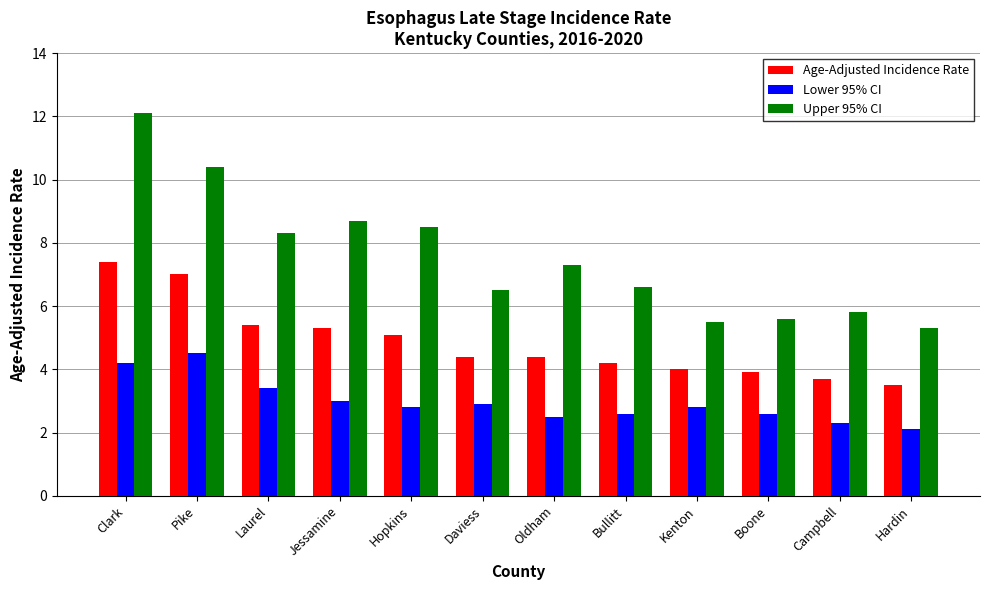

What is the label of the 11th bar from the right?

Pike